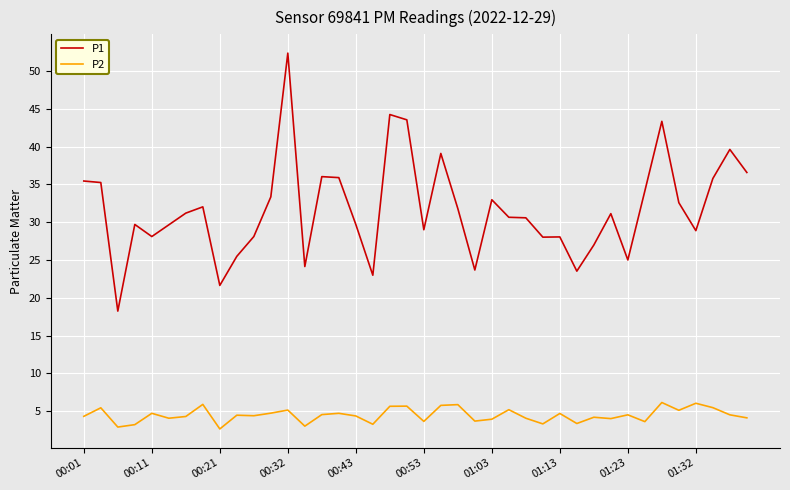

What is the greatest value displayed?

52.4